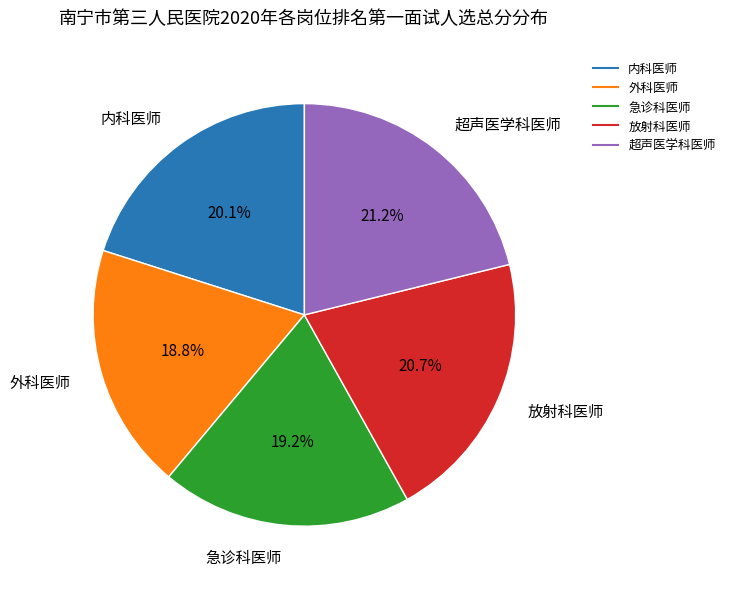

To the nearest percent, what percentage of the pie is 放射科医师?

21%